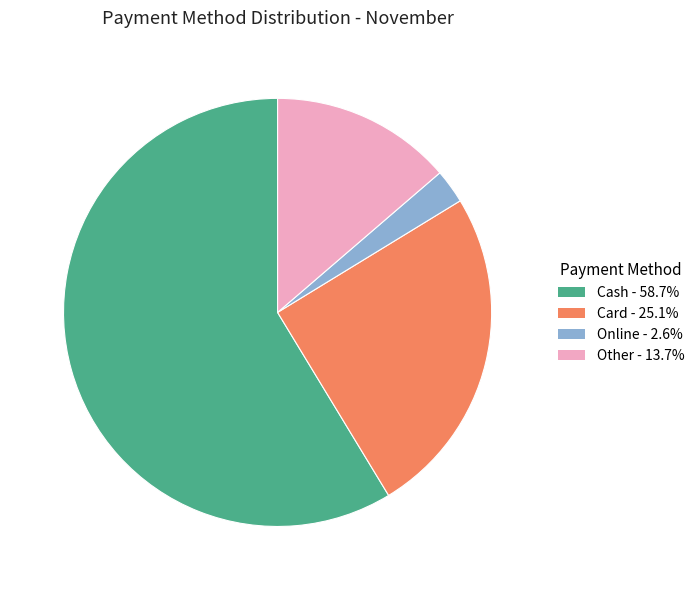

How many slices are in this pie chart?

4